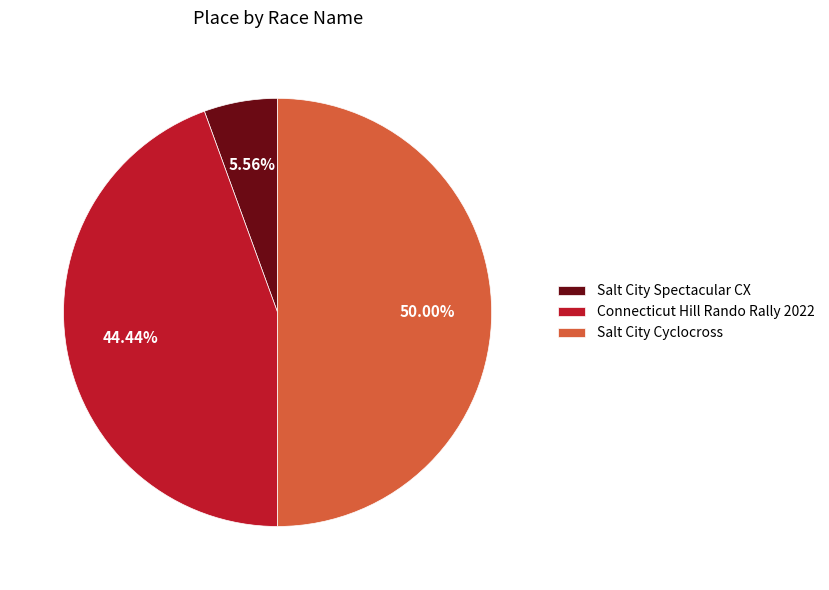

True or false: Connecticut Hill Rando Rally 2022 accounts for 50% of the total.

False